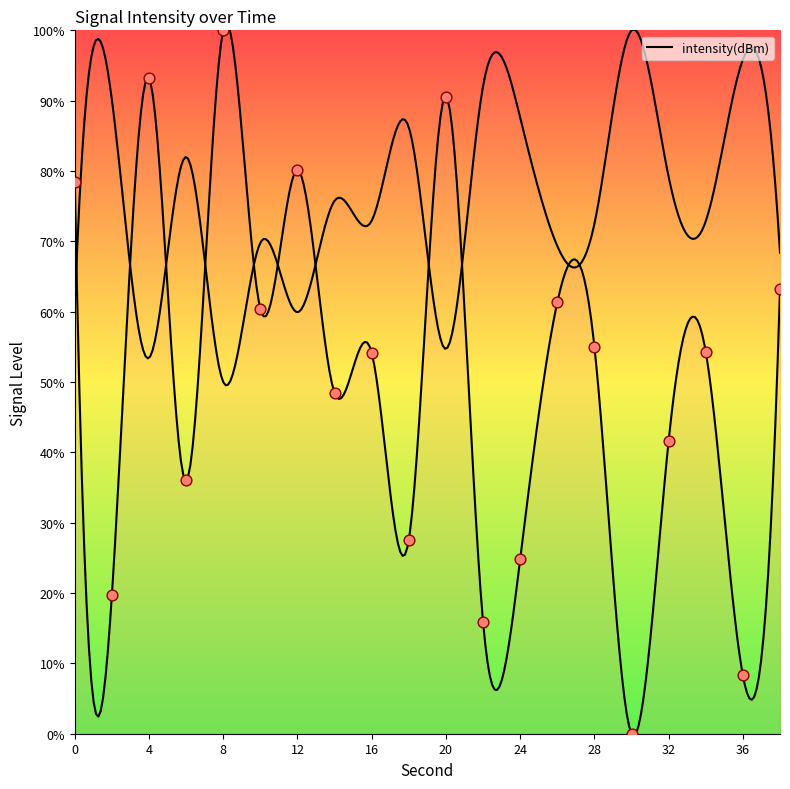

What is the change in value from 10 to 36?

-52.1